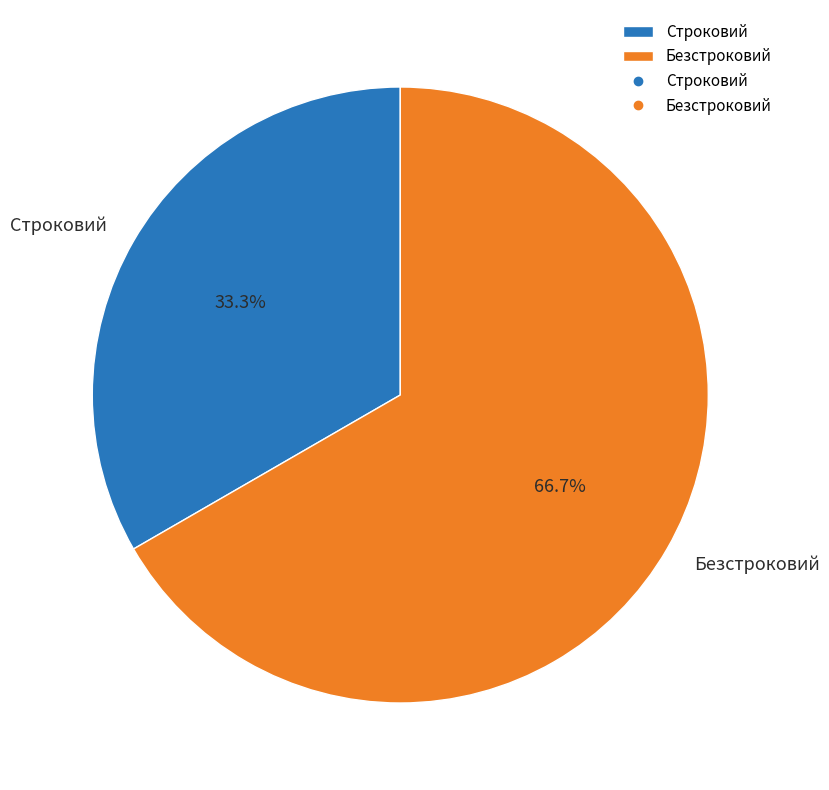

What percentage do Строковий and Безстроковий together represent?

100.0%